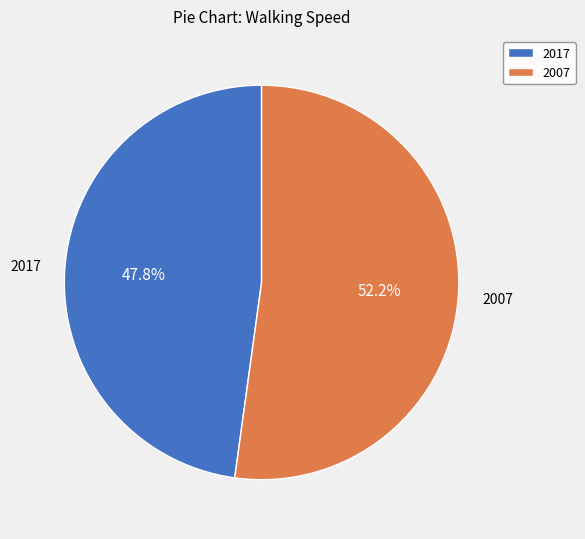

Count the number of slices in the pie.

2